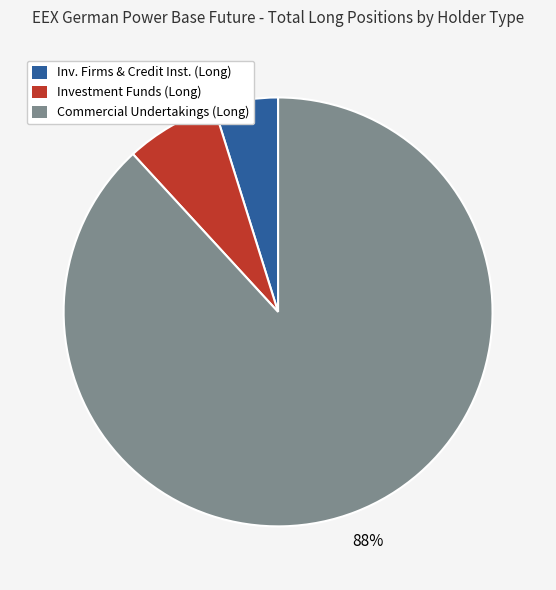

To the nearest percent, what is the combined percentage of Inv. Firms & Credit Inst. (Long) and Commercial Undertakings (Long)?

93%